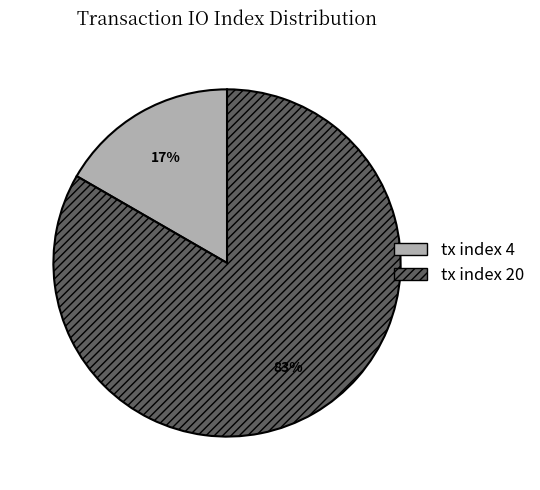

What is the largest slice in the pie chart?

tx index 20